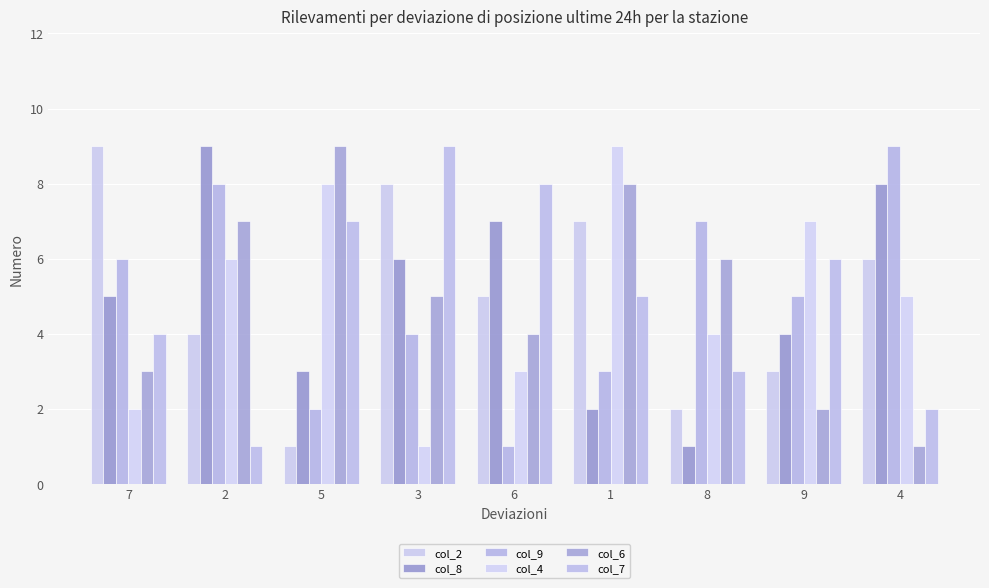

Which has a higher value, 1 or 7?

7